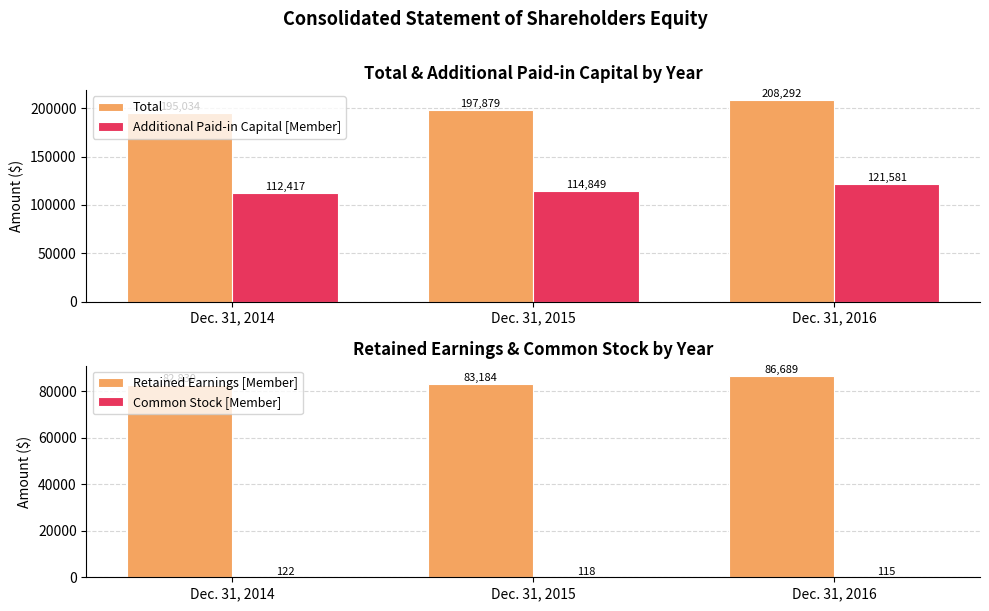

What is the difference between the maximum and minimum values in the Retained Earnings [Member] series?

3859